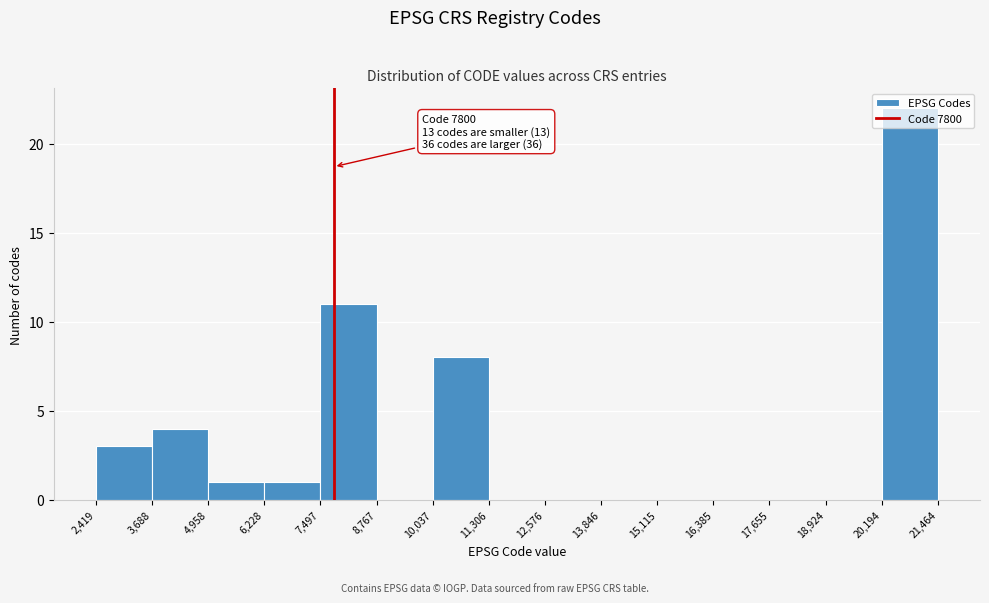

Which range on the x-axis has the tallest bar?

20,194 to 21,464